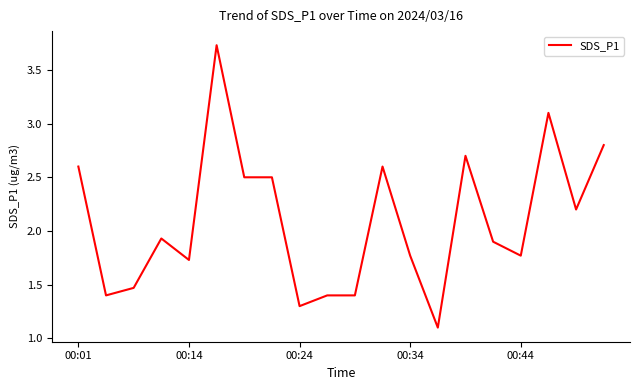

What is the sum of all values?

41.9